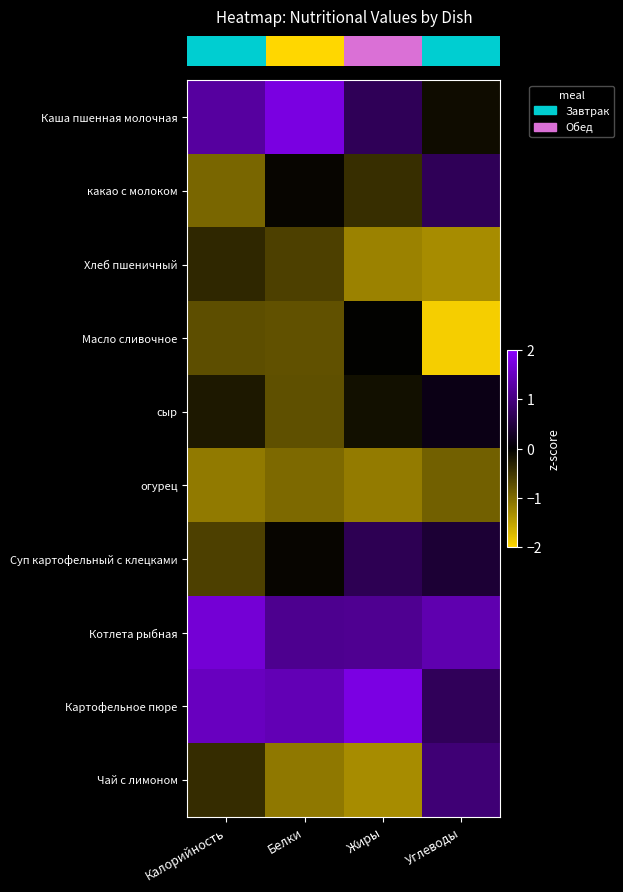

At how many categories does at least one series exceed 1?

4